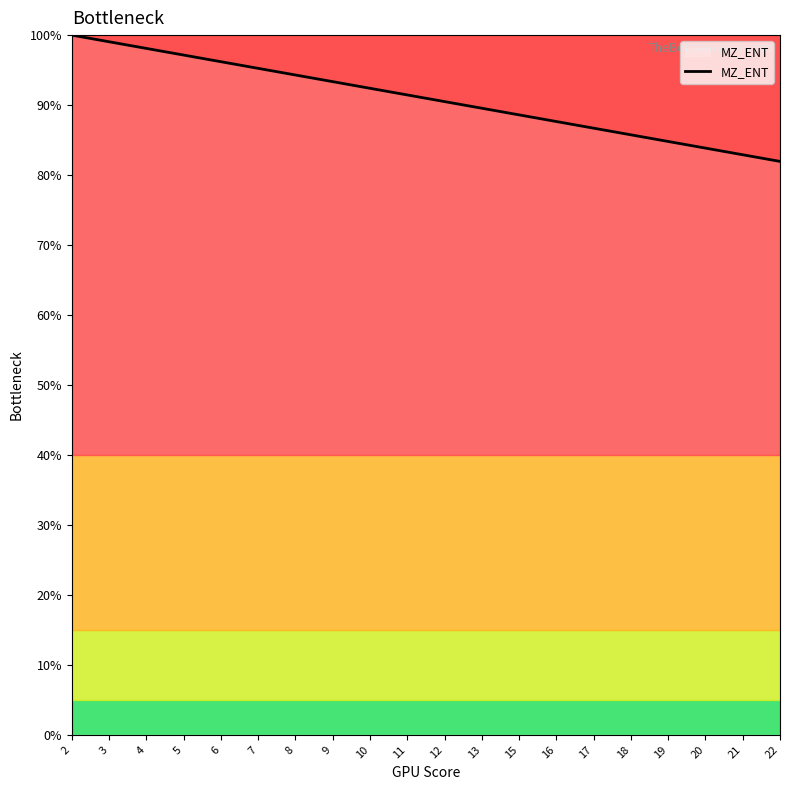

What is the maximum value shown in the chart?

100.0